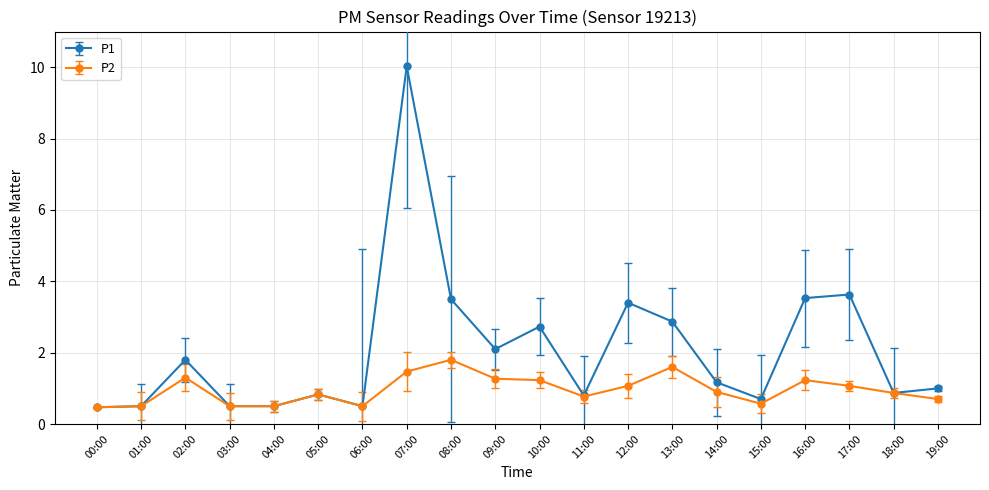

List the series in order of their peak value, highest first.

P1, P2